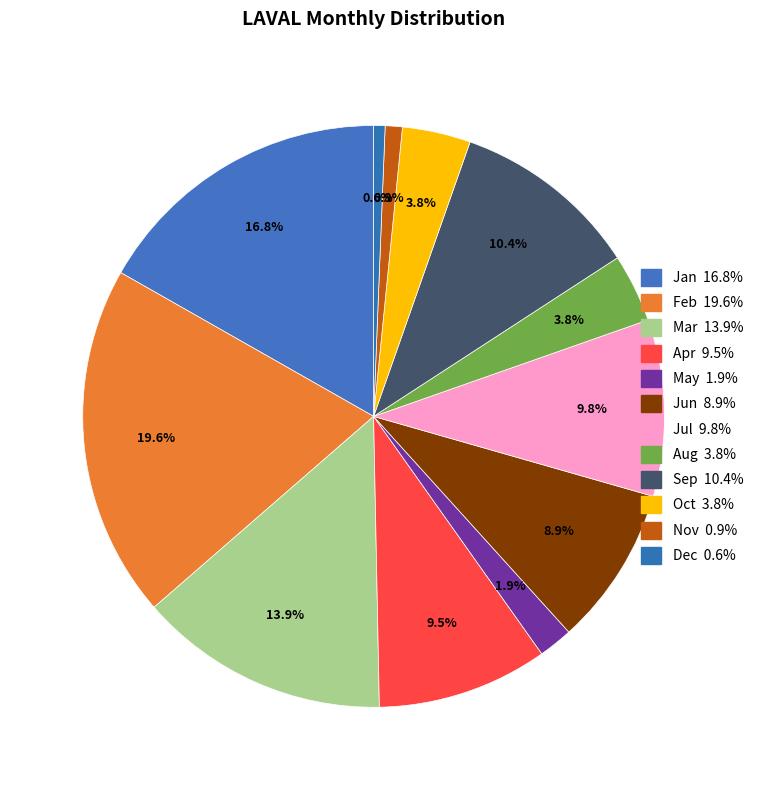

Is there any slice that represents more than half of the pie?

No